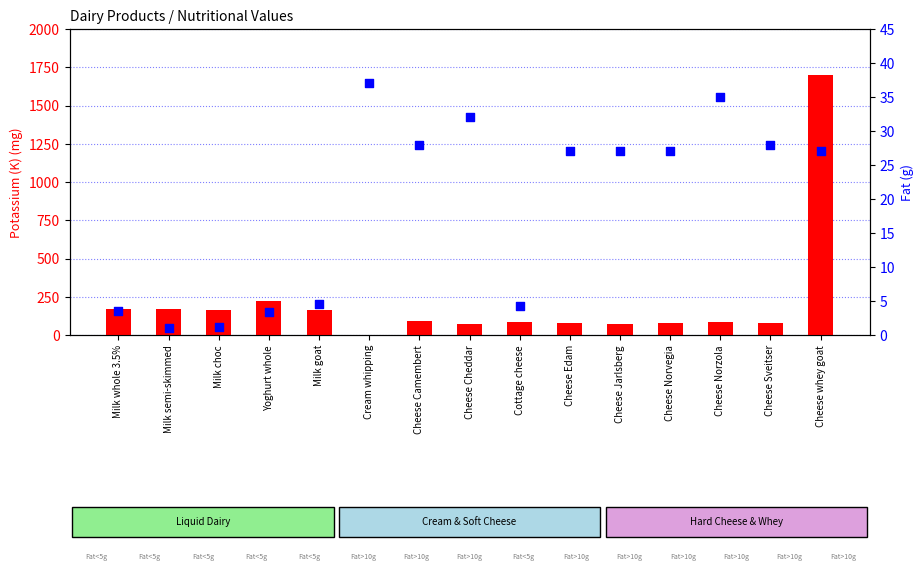

At which category is the sum across all series the highest?

Cheese whey goat